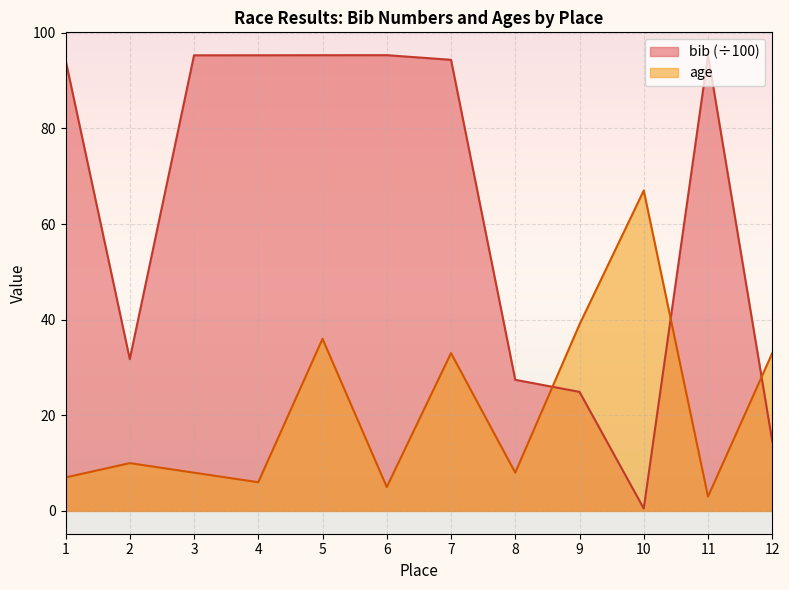

How many lines are shown in the chart?

2